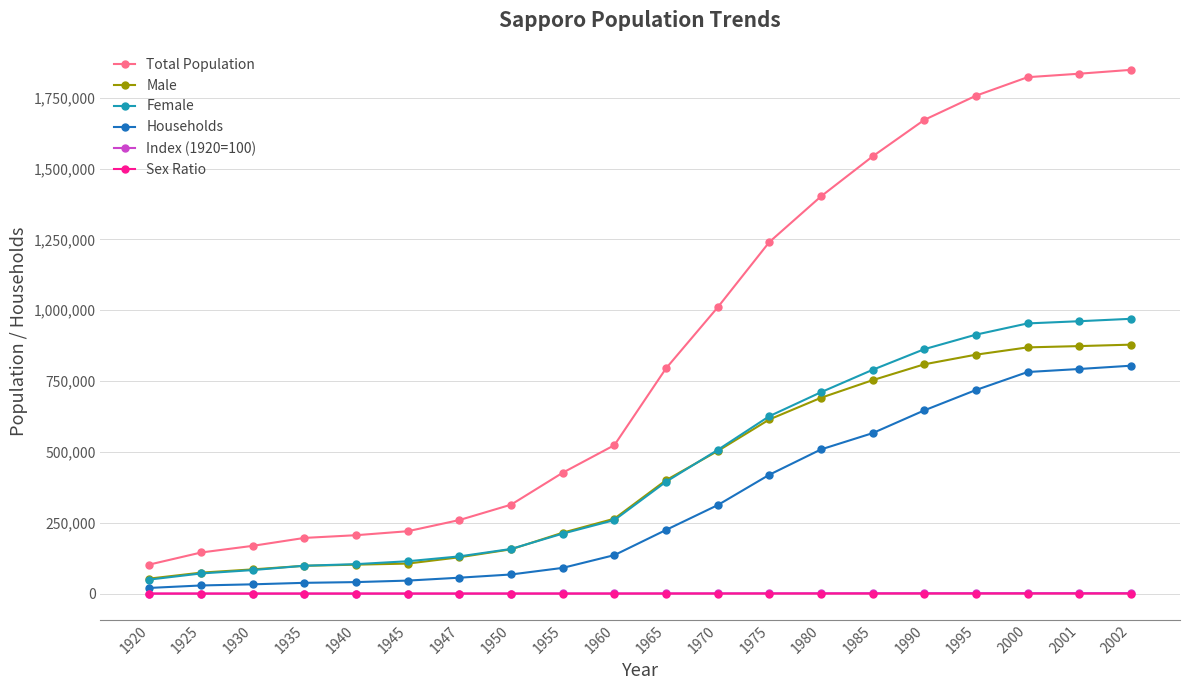

What is the spread (max minus min) of values at 1980?

1401659.8